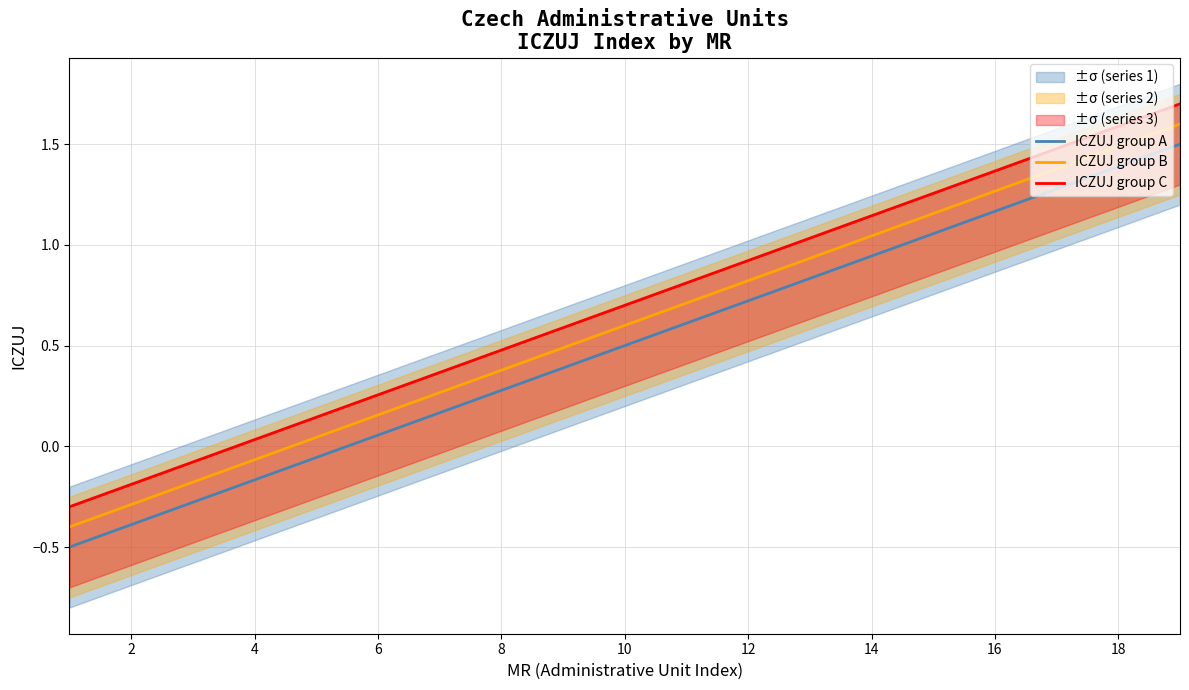

True or false: ICZUJ group A and ICZUJ group C intersect in this chart.

False